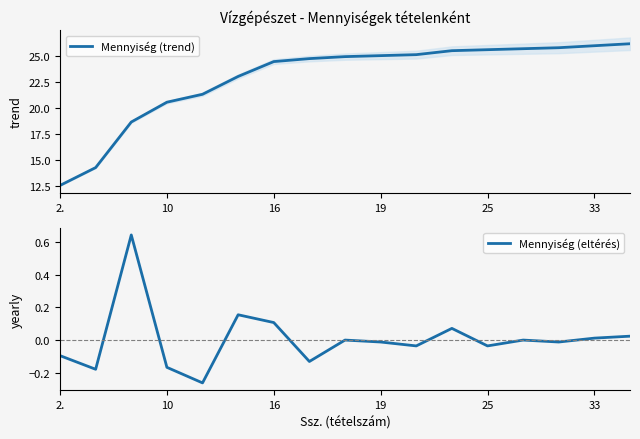

Is it true that Mennyiség (trend) equals 16.9 at 25?

False